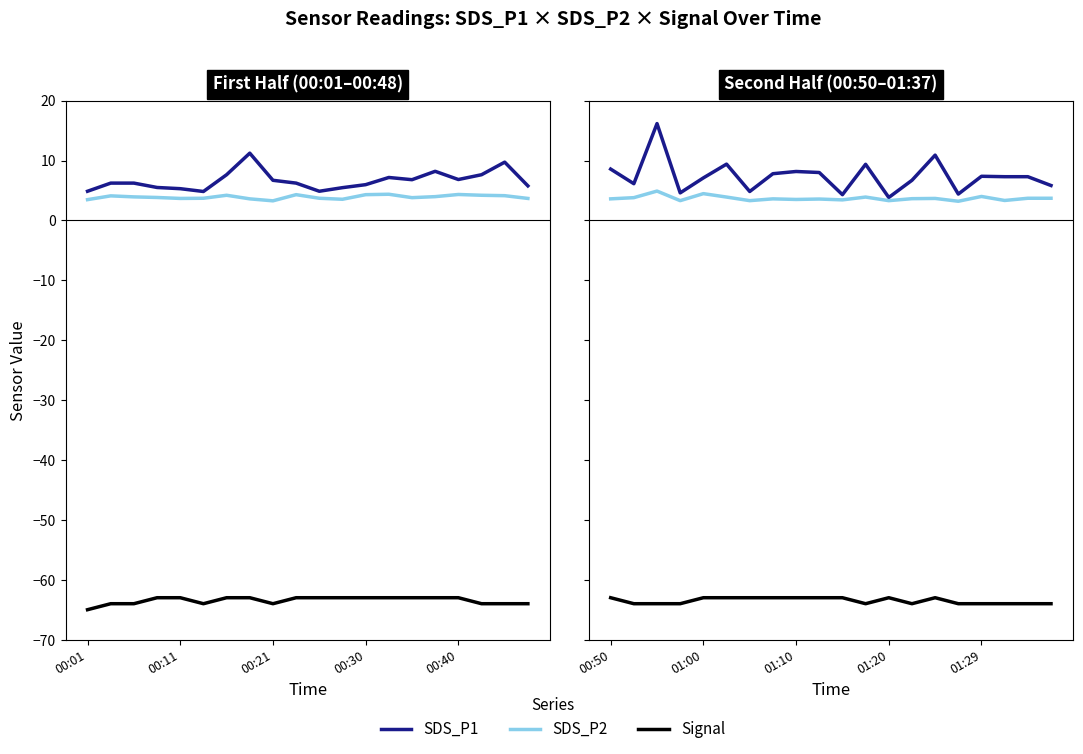

Is it true that Signal equals -105.1 at 9?

False